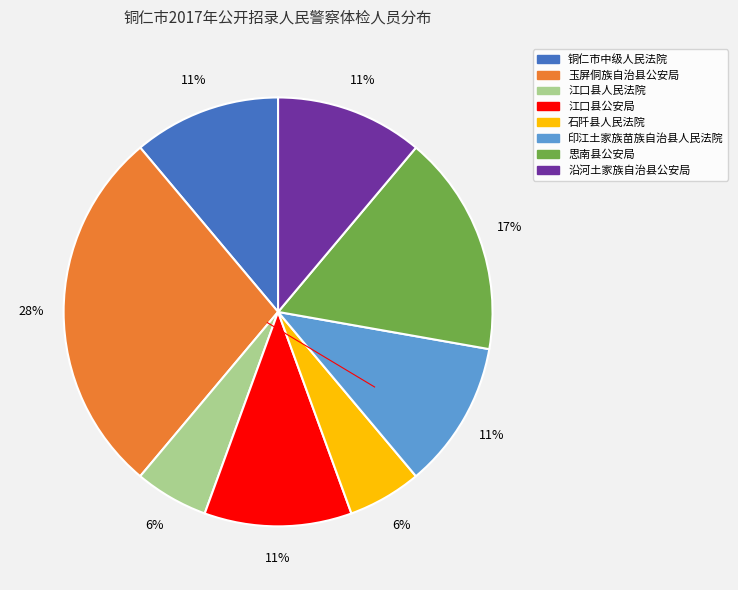

How many segments does this pie chart have?

8